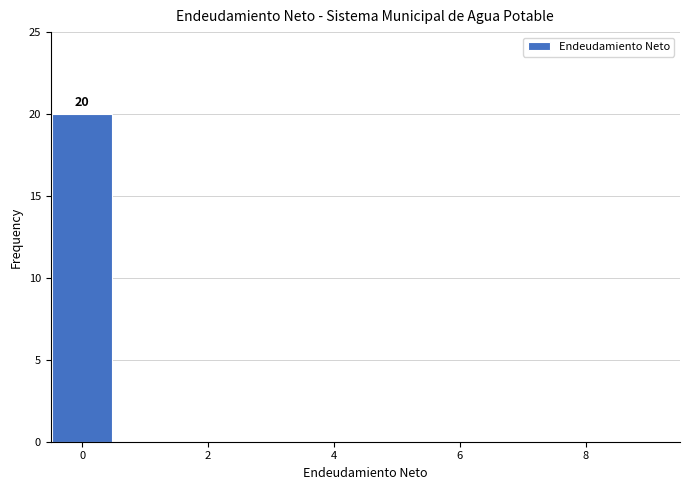

Over which range of the x-axis is the bar tallest?

-0.5 to 0.5